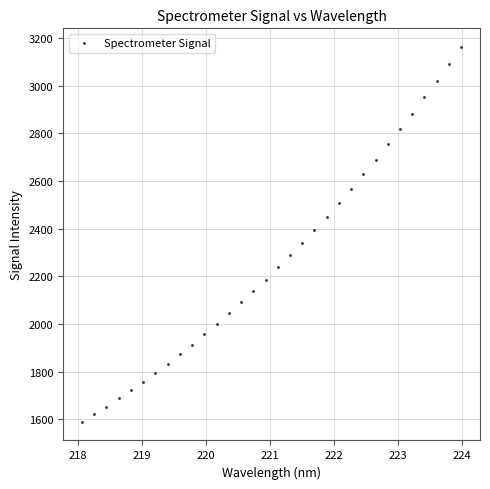

What is the range of Y values (max minus min)?

1571.7